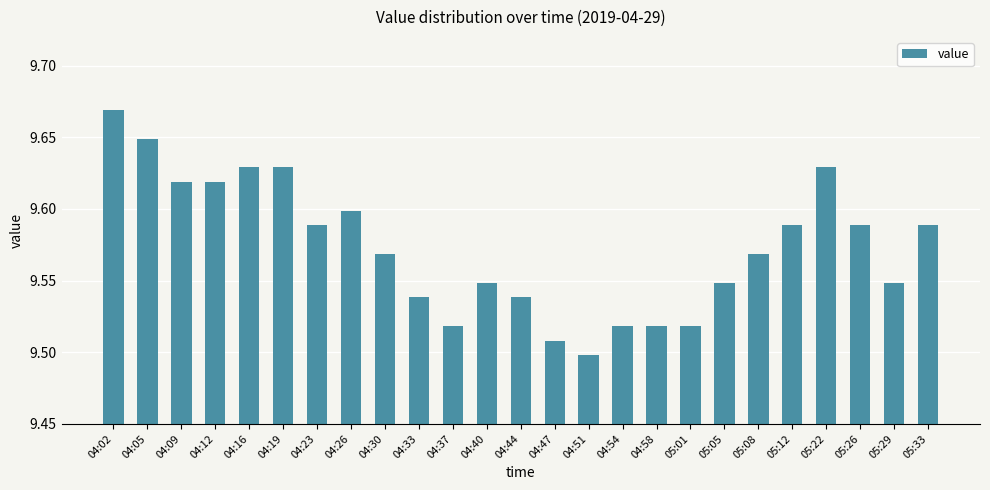

True or false: the data shows 15.1 at 04:44.

False